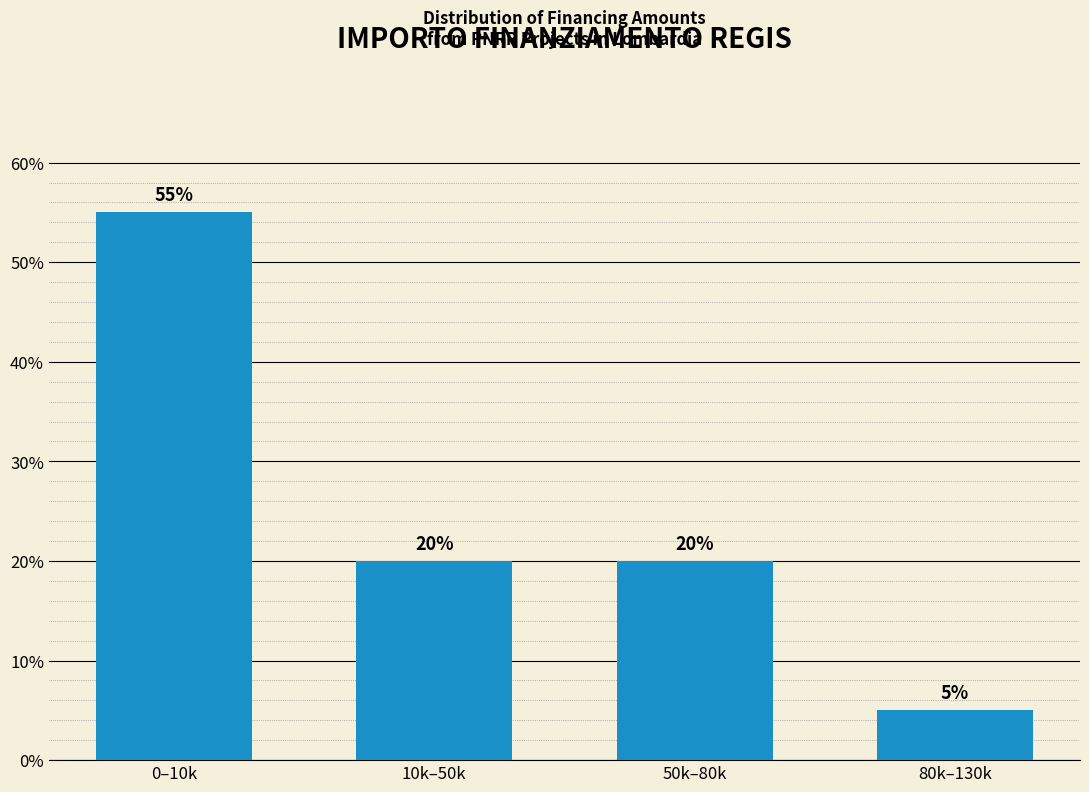

Reading right to left, transcribe all the data shown in this chart.

80k–130k=5.0	50k–80k=20.0	10k–50k=20.0	0–10k=55.0